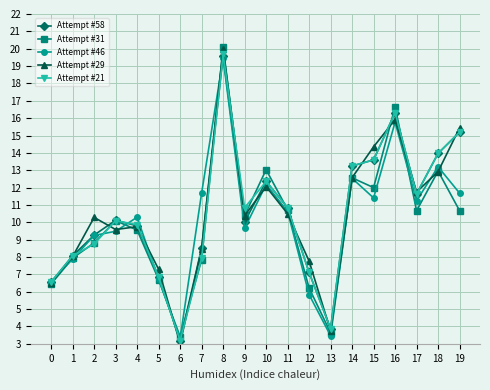

Where is the first local maximum for Attempt #29?

2